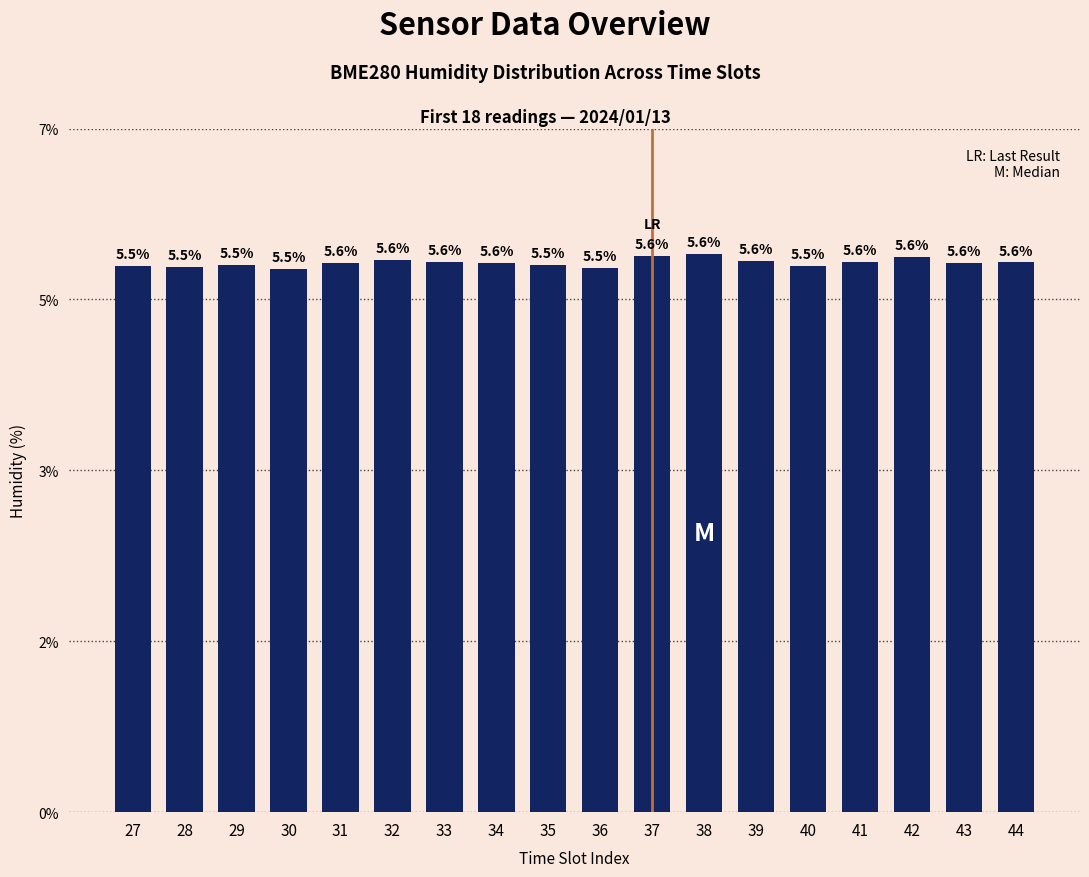

Reading right to left, what are all the values shown in this chart?

5.6	5.6	5.6	5.6	5.5	5.6	5.6	5.6	5.5	5.5	5.6	5.6	5.6	5.6	5.5	5.5	5.5	5.5